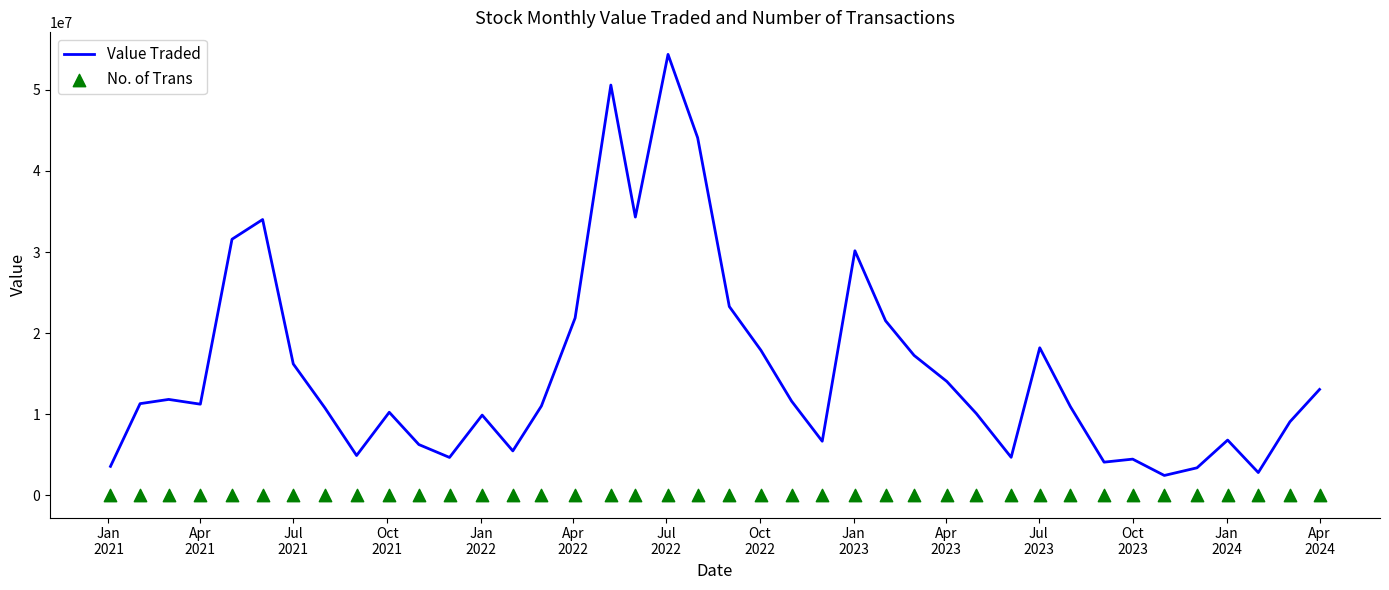

Which series has the largest total across all categories?

Value Traded